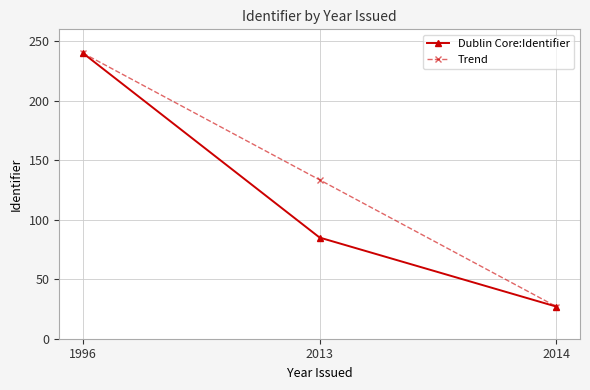

What is the sum of all Trend values?

400.5